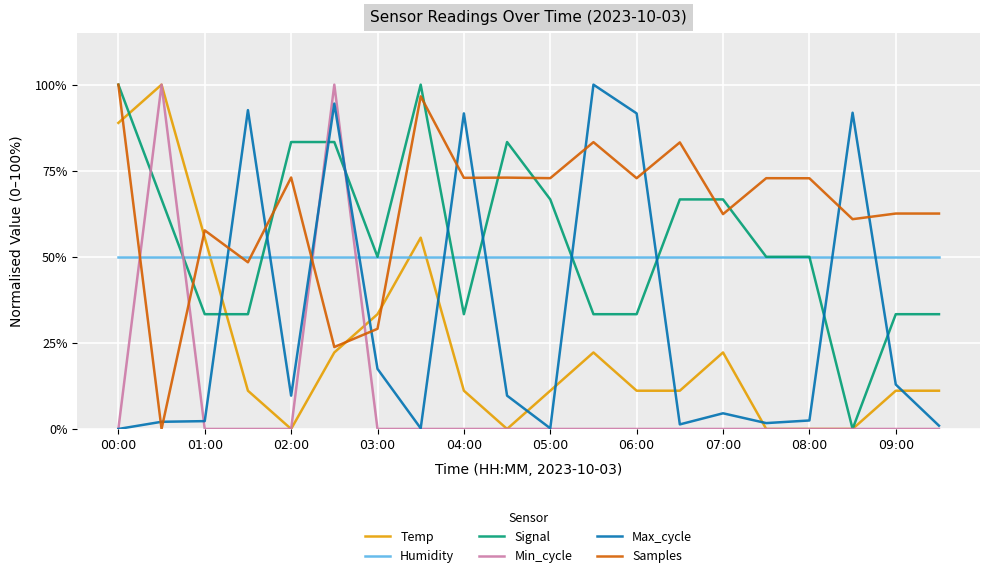

How many intersections are there between Humidity and Temp?

3